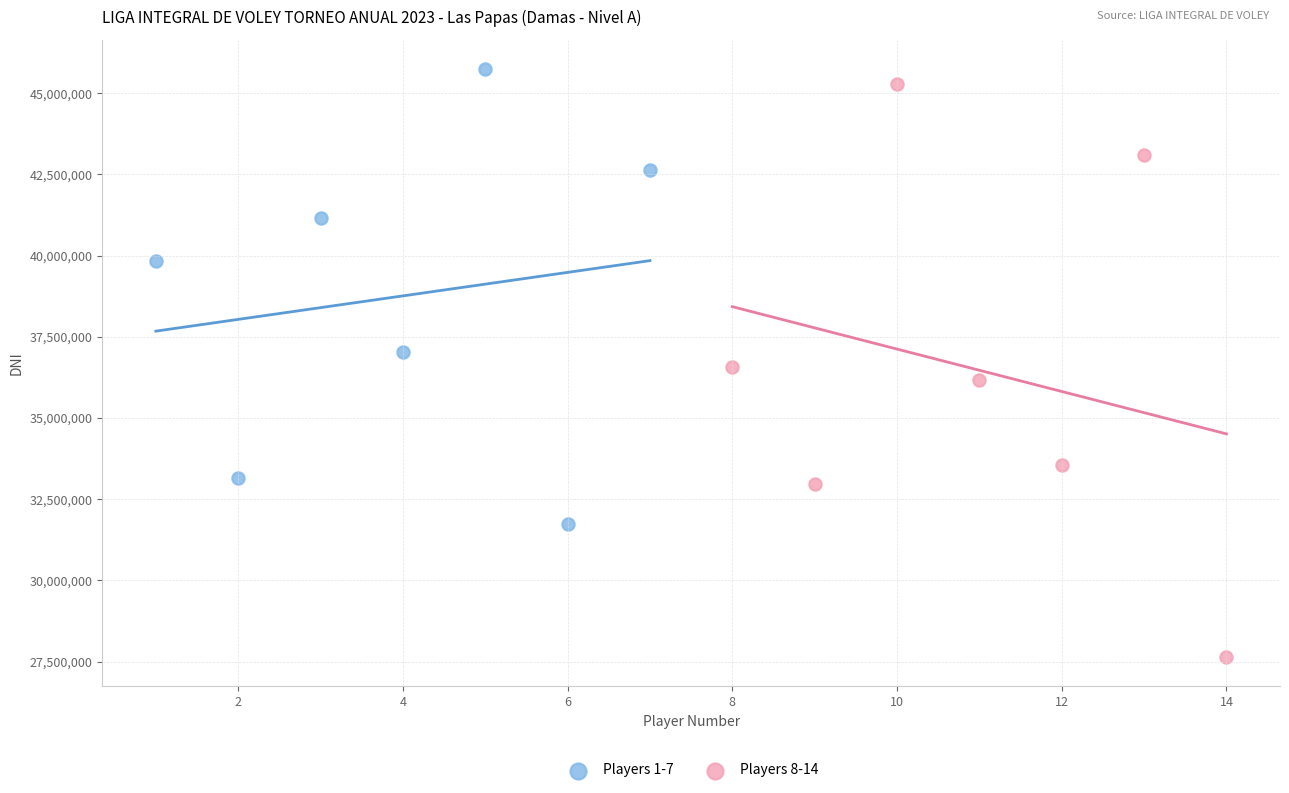

Which series has the widest spread of Y values?

Players 8-14